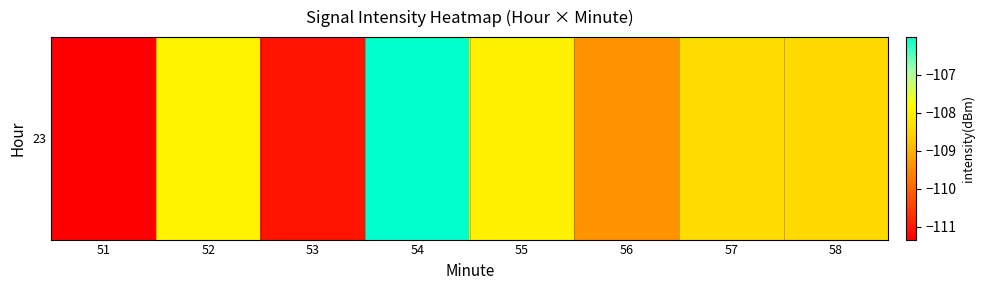

What is the average value?

-108.8